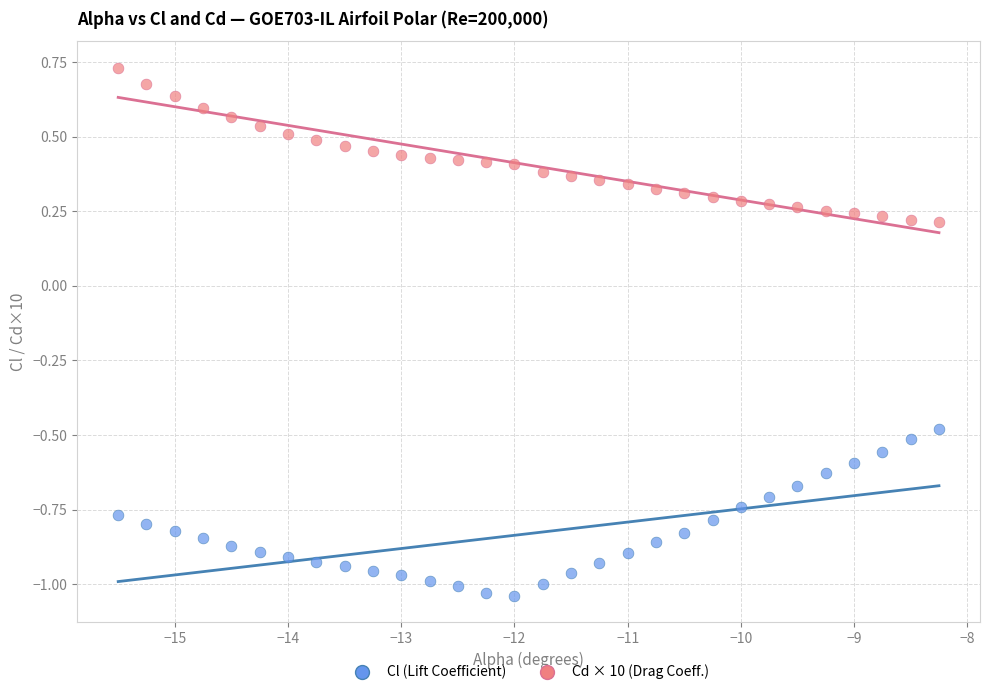

Across all data points, what is the range of Y values (max minus min)?

1.8